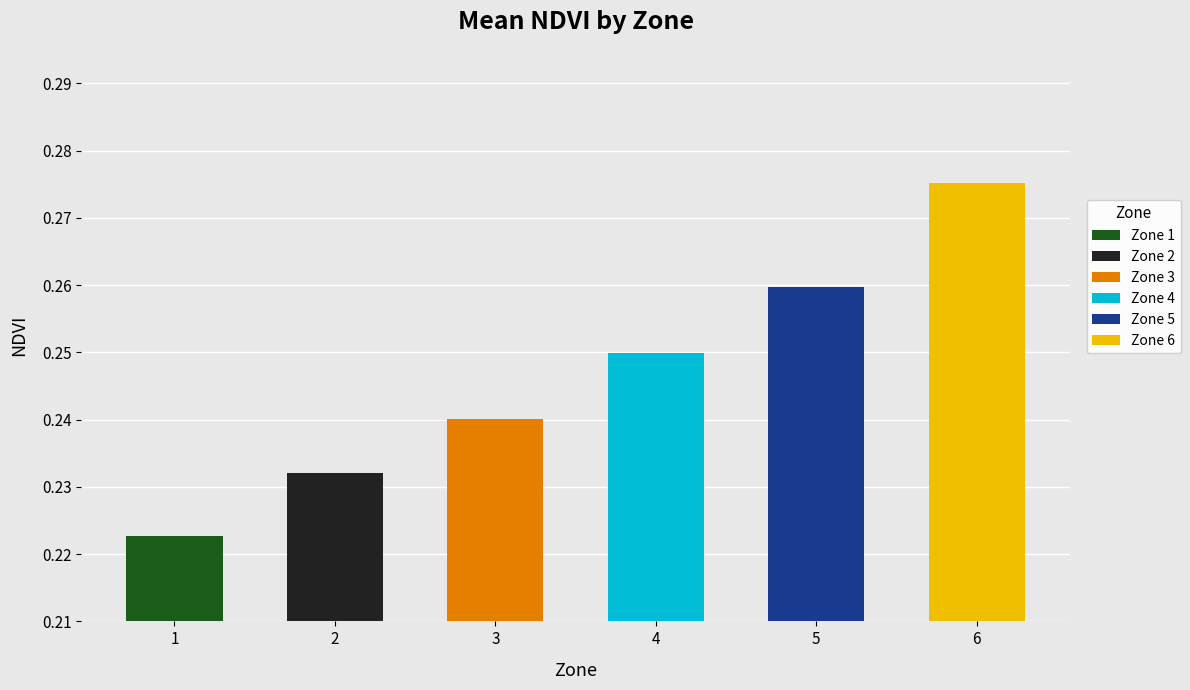

How many distinct data groups are displayed?

1